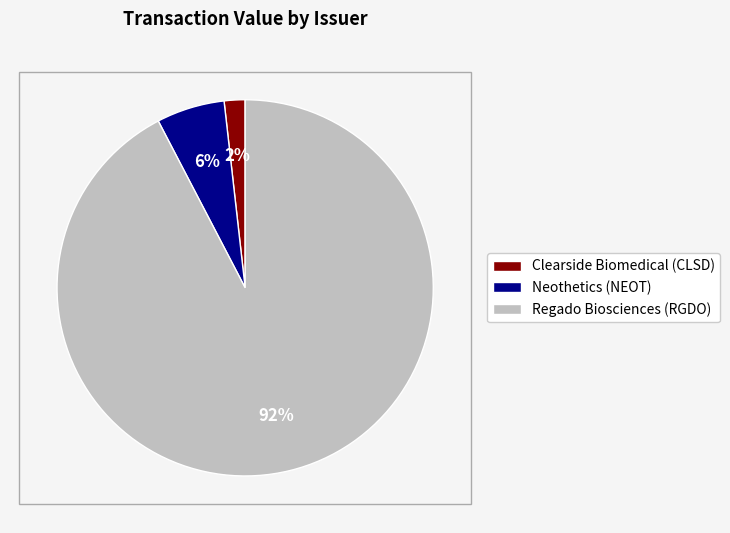

How many slices are in this pie chart?

3